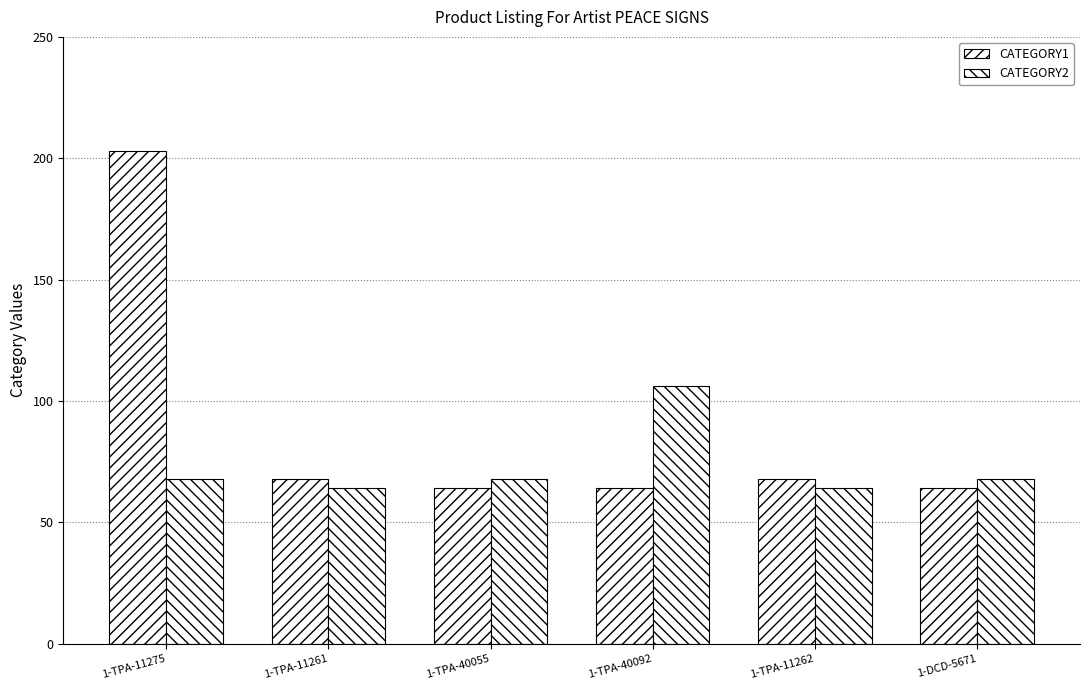

Reading left to right, list all the values displayed in this chart.

CATEGORY1: 1-TPA-11275=203	1-TPA-11261=68	1-TPA-40055=64	1-TPA-40092=64	1-TPA-11262=68	1-DCD-5671=64
CATEGORY2: 1-TPA-11275=68	1-TPA-11261=64	1-TPA-40055=68	1-TPA-40092=106	1-TPA-11262=64	1-DCD-5671=68